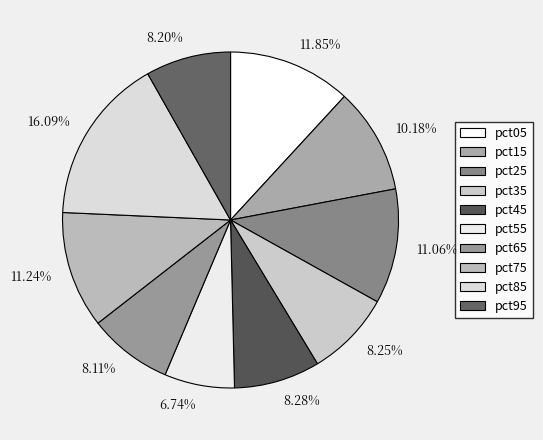

Is 11.06% the majority of the pie?

No